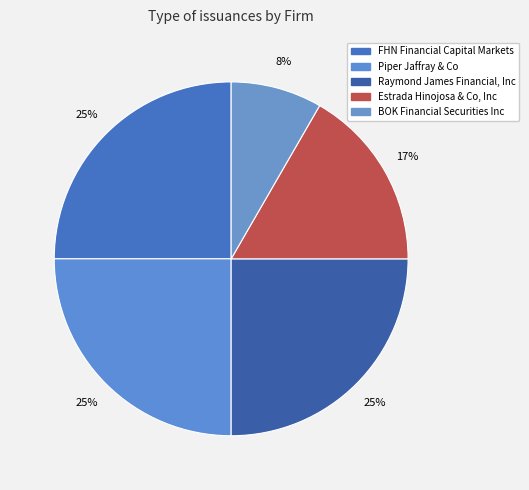

Count the number of slices in the pie.

5